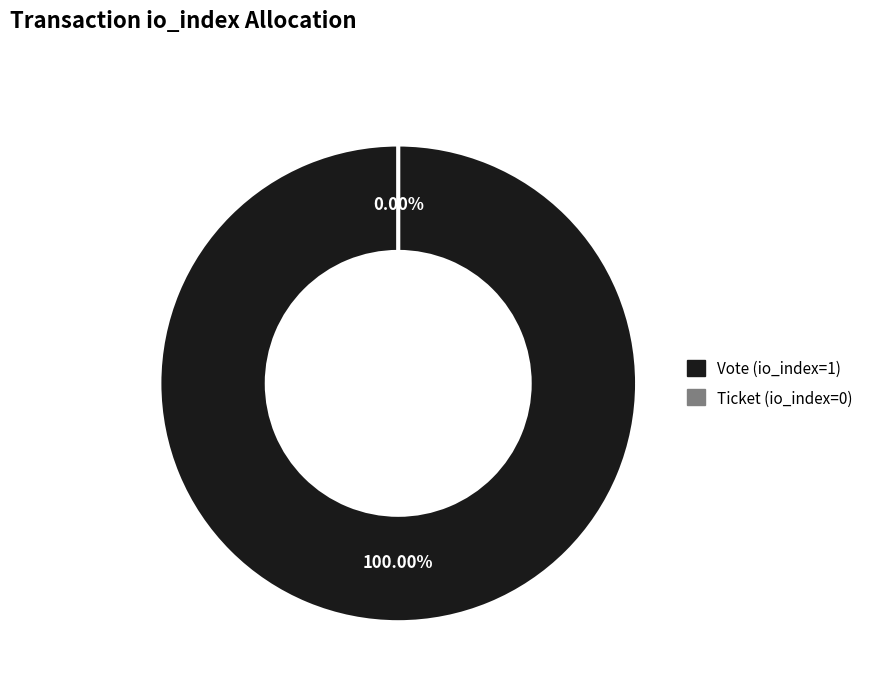

To the nearest percent, what portion does Vote (io_index=1) represent?

100%